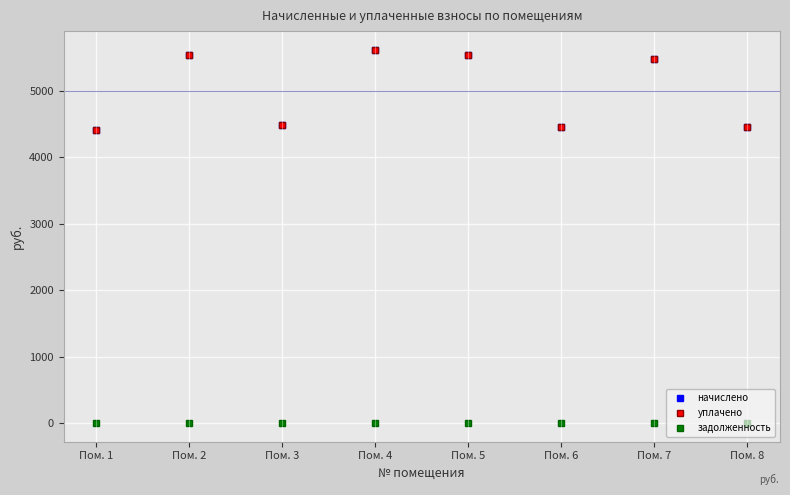

What is the sum of the уплачено values at Пом. 3 and Пом. 4?

10101.6